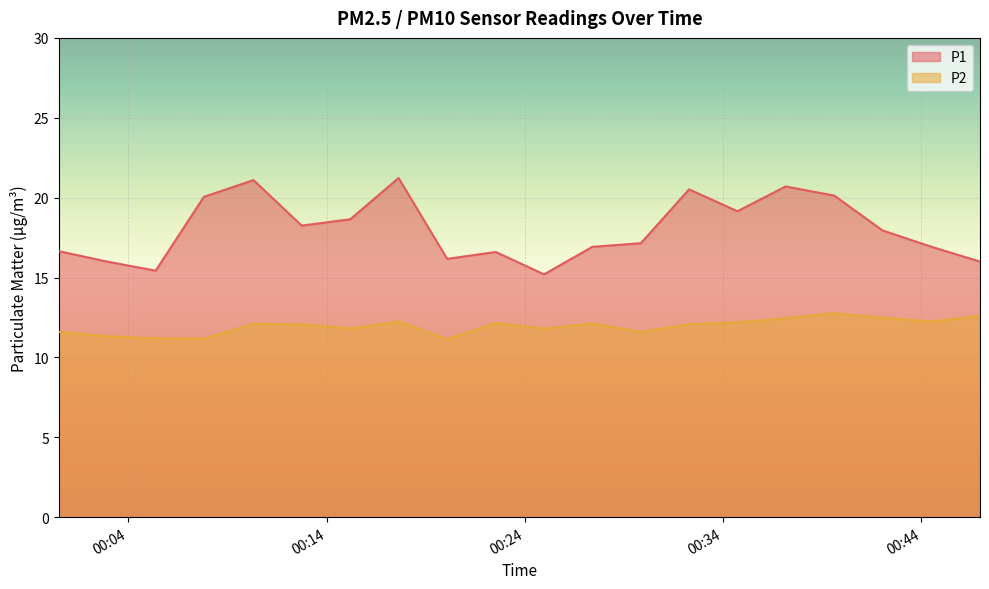

What is the sum of the P1 values at 2023-04-24T00:02:56 and 2023-04-24T00:10:19?

37.1